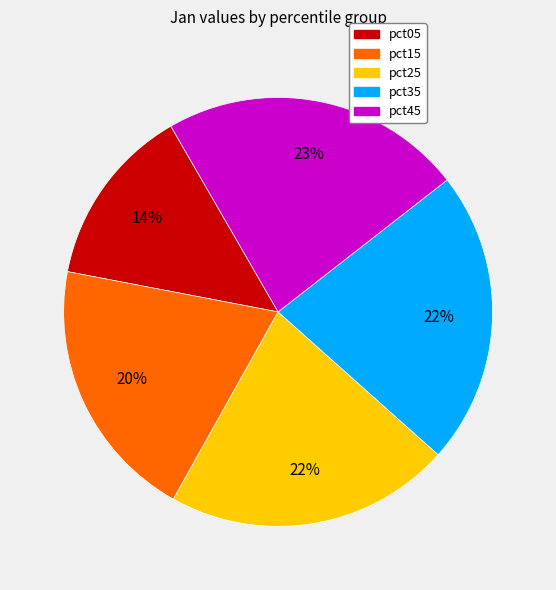

To the nearest percent, what is the difference between the largest and smallest slice percentages?

9%